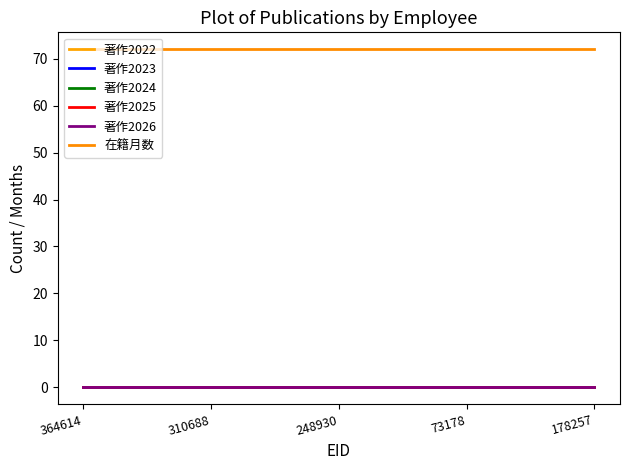

What is the label of the 1st point from the left?

364614